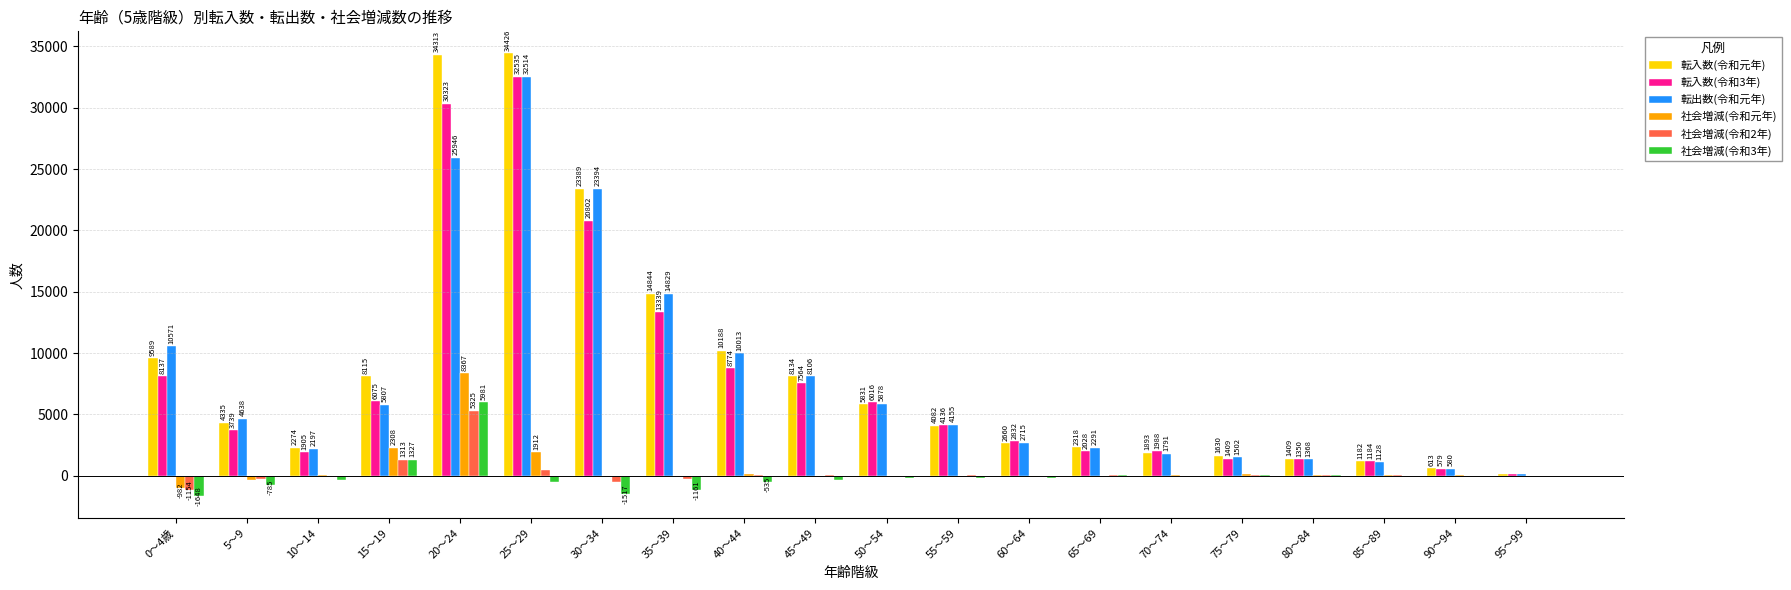

The 社会増減(令和元年) series shows -982 at 0～4歳. True or false?

True